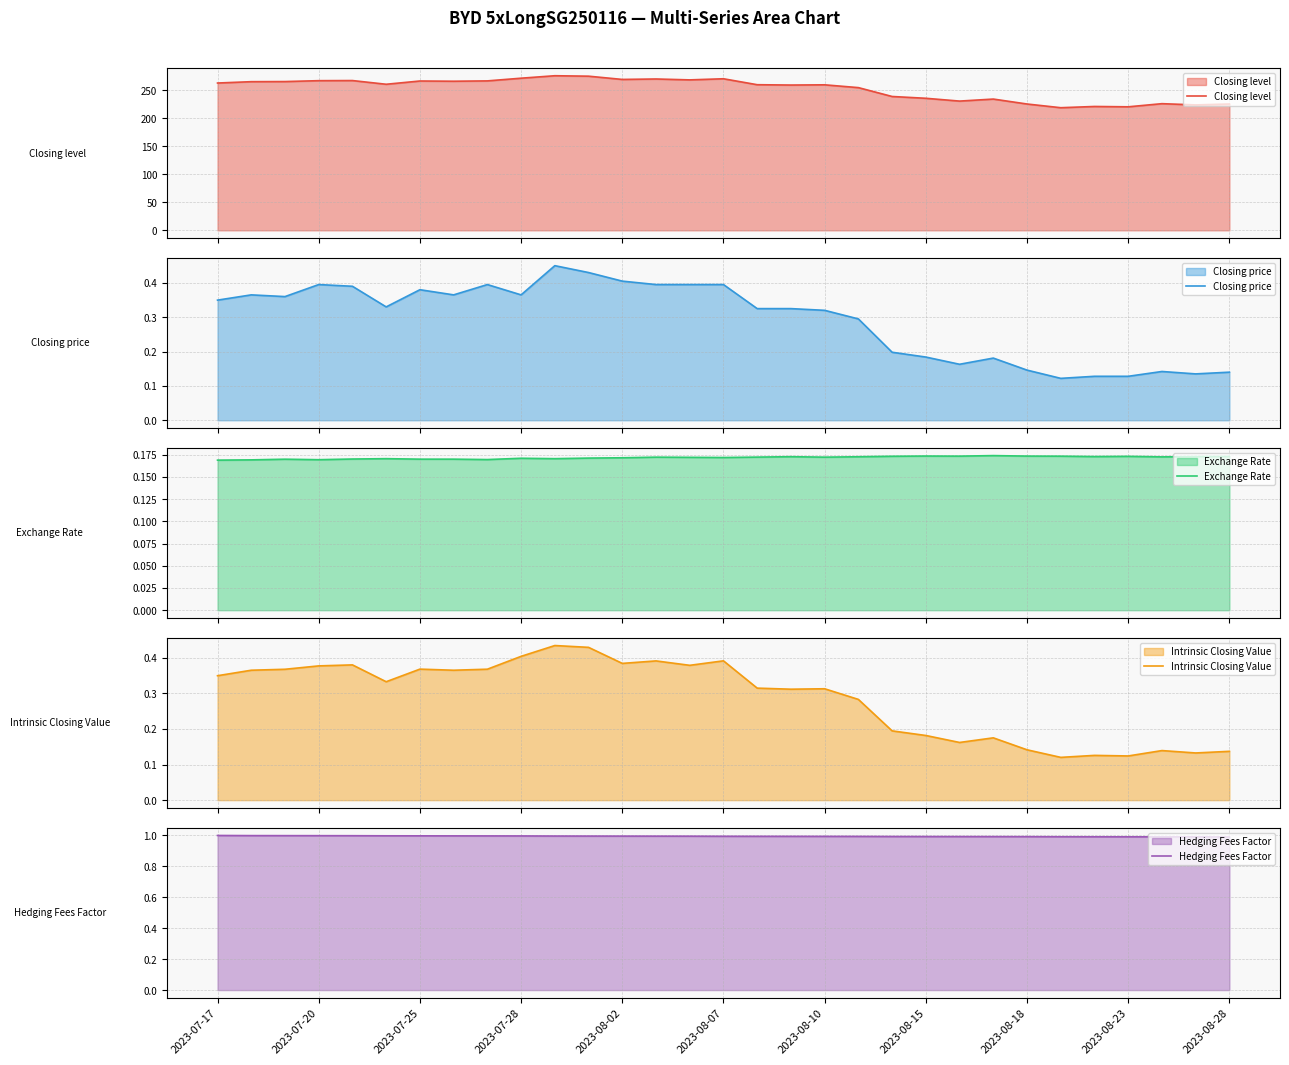

Reading left to right, list all the values displayed in this chart.

Closing level: 262.6	265.0	265.2	266.8	267.0	260.4	266.2	265.8	266.4	271.2	275.6	274.8	269.0	269.8	268.2	270.2	259.6	259.0	259.4	254.4	238.6	235.4	230.4	234.0	225.2	218.6	220.8	220.2	225.8	223.6	225.2
Closing price: 0.3	0.4	0.4	0.4	0.4	0.3	0.4	0.4	0.4	0.4	0.5	0.4	0.4	0.4	0.4	0.4	0.3	0.3	0.3	0.3	0.2	0.2	0.2	0.2	0.1	0.1	0.1	0.1	0.1	0.1	0.1
Exchange Rate: 0.2	0.2	0.2	0.2	0.2	0.2	0.2	0.2	0.2	0.2	0.2	0.2	0.2	0.2	0.2	0.2	0.2	0.2	0.2	0.2	0.2	0.2	0.2	0.2	0.2	0.2	0.2	0.2	0.2	0.2	0.2
Intrinsic Closing Value: 0.3	0.4	0.4	0.4	0.4	0.3	0.4	0.4	0.4	0.4	0.4	0.4	0.4	0.4	0.4	0.4	0.3	0.3	0.3	0.3	0.2	0.2	0.2	0.2	0.1	0.1	0.1	0.1	0.1	0.1	0.1
Hedging Fees Factor: 1.0	1.0	1.0	1.0	1.0	1.0	1.0	1.0	1.0	1.0	1.0	1.0	1.0	1.0	1.0	1.0	1.0	1.0	1.0	1.0	1.0	1.0	1.0	1.0	1.0	1.0	1.0	1.0	1.0	1.0	1.0